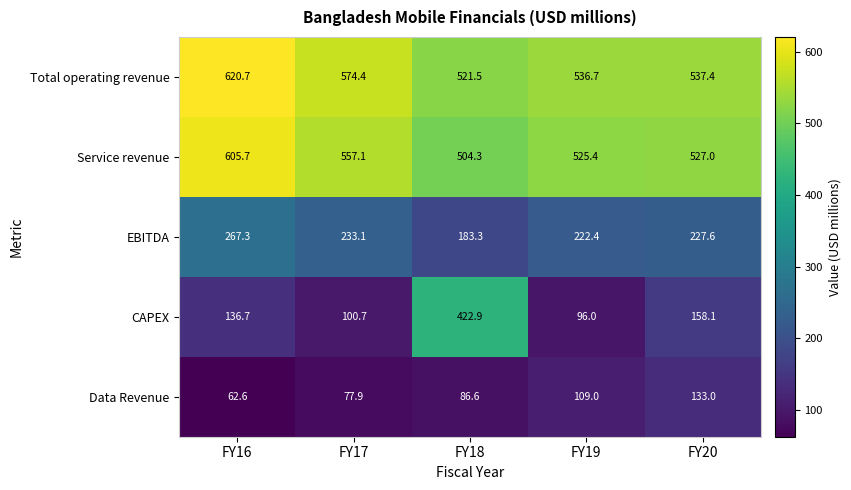

Reading left to right, extract all data points from this chart.

Total operating revenue: 620.7	574.4	521.5	536.7	537.4
Service revenue: 605.7	557.1	504.3	525.4	527.0
EBITDA: 267.3	233.1	183.3	222.4	227.6
CAPEX: 136.7	100.7	422.9	96.0	158.1
Data Revenue: 62.6	77.9	86.6	109.0	133.0